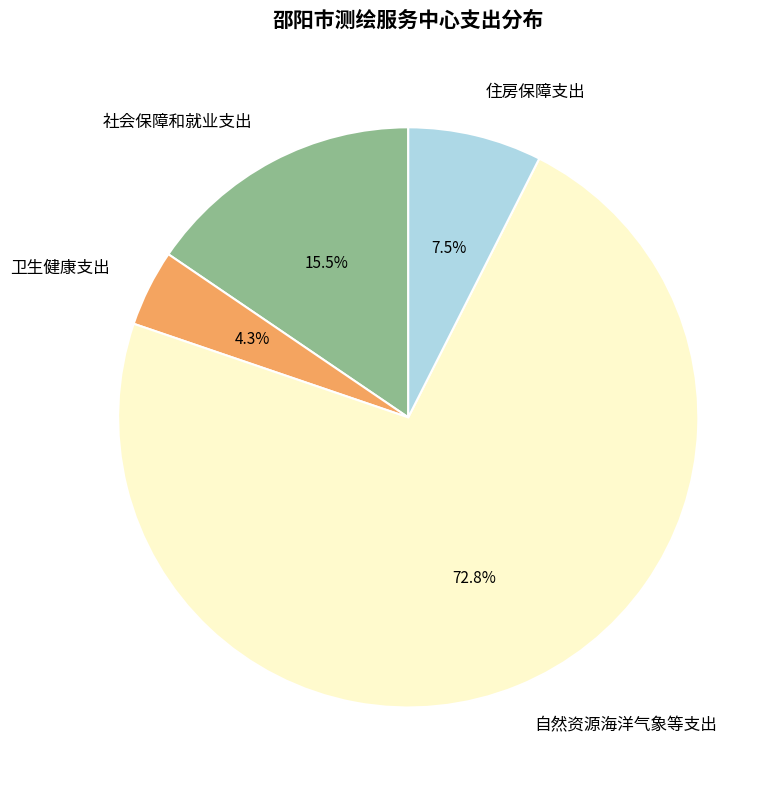

Does any single category account for the majority?

Yes